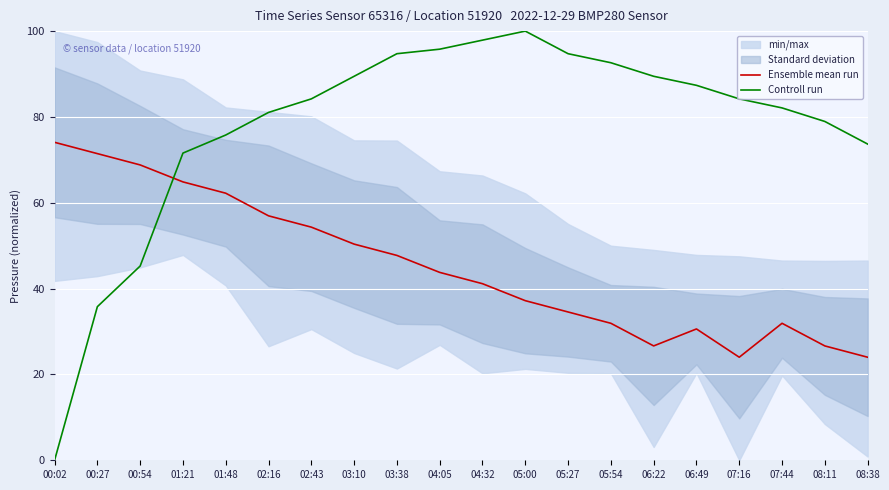

What are all the series names shown in the legend?

Ensemble mean run, Controll run